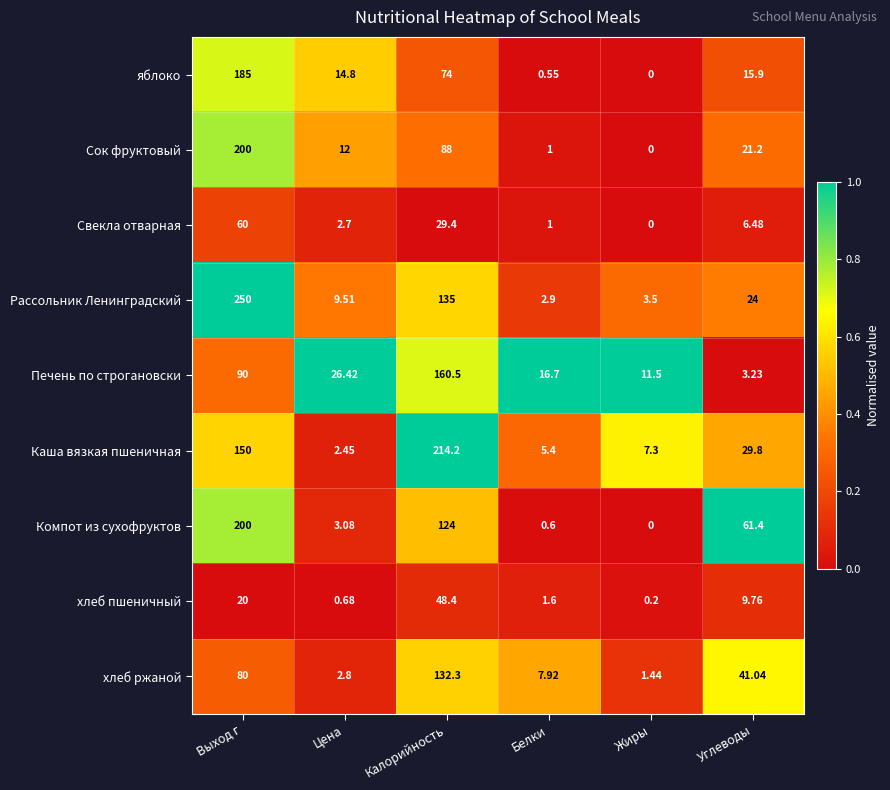

Which series has the largest range (max minus min)?

Рассольник Ленинградский